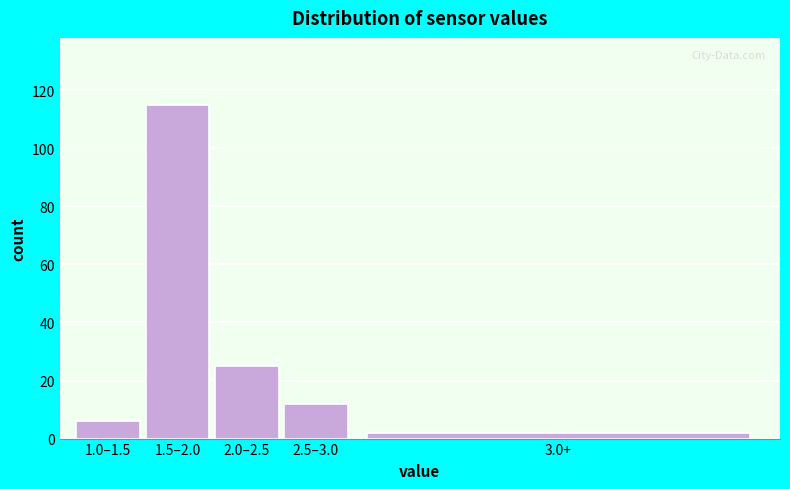

Reading right to left, transcribe all the data shown in this chart.

2	12	25	115	6